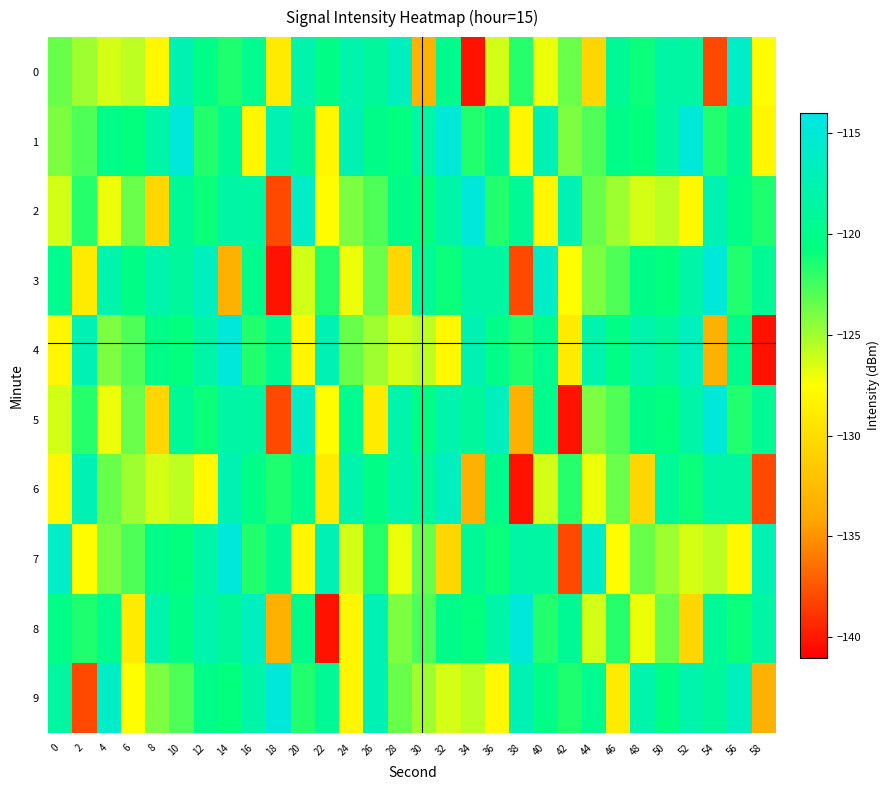

At which category is the sum across all series the highest?

14